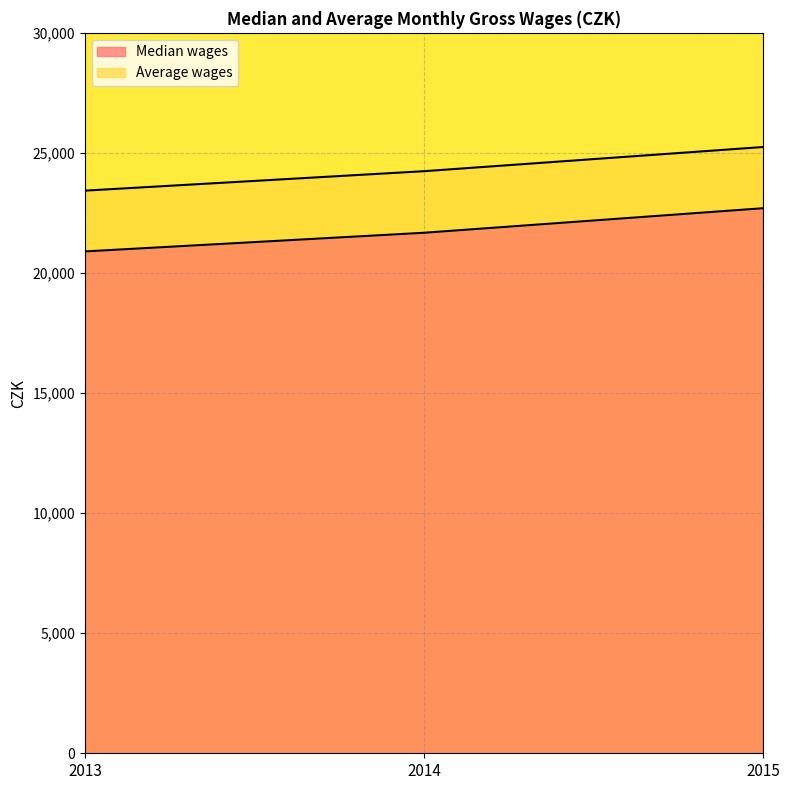

Rank the series by their maximum value, from highest to lowest.

Average wages, Median wages